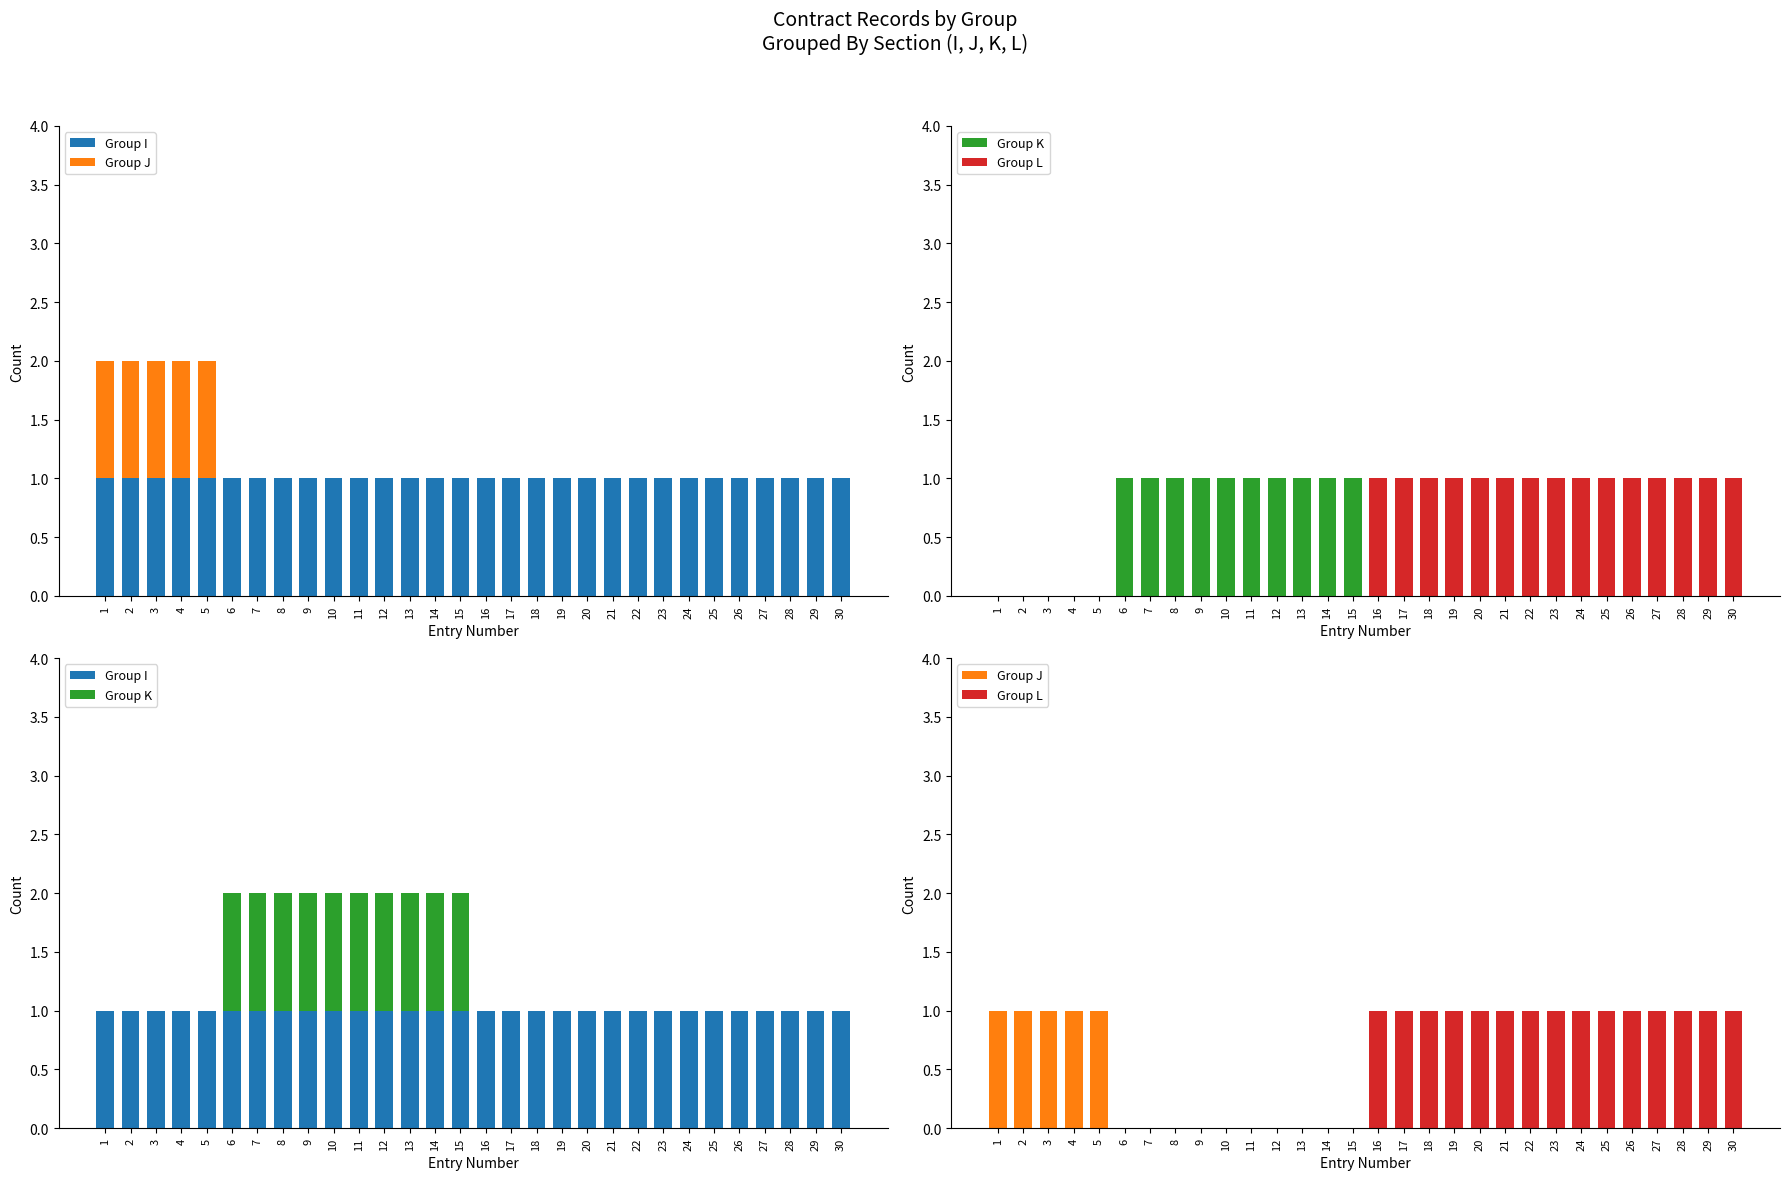

Does the chart contain stacked bars?

No